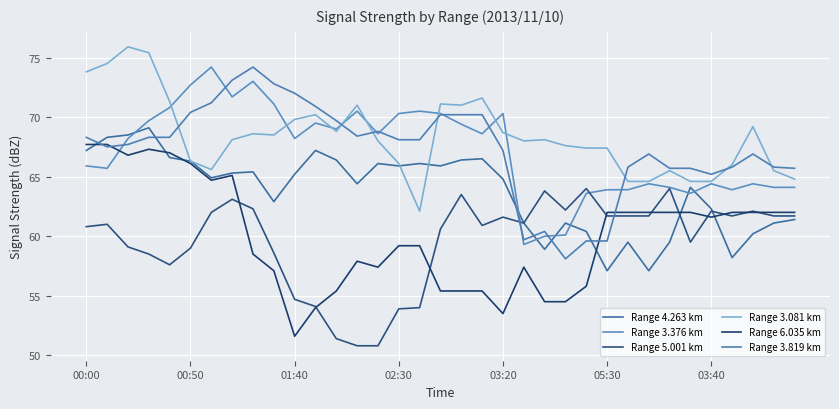

How many lines are shown in the chart?

6